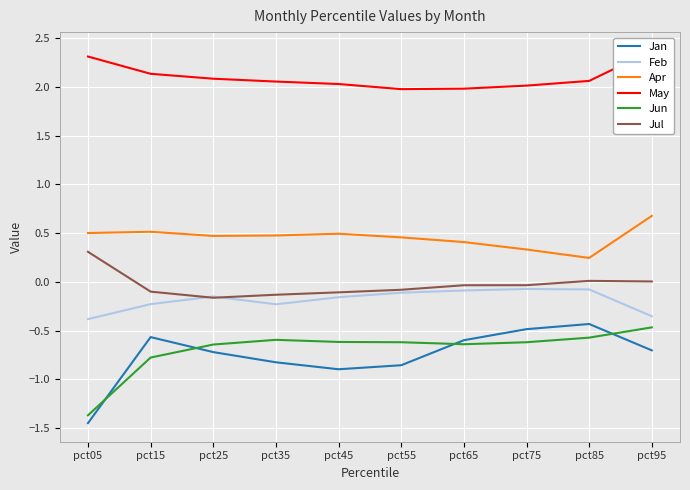

Reading left to right, extract all data points from this chart.

Jan: pct05=-1.4	pct15=-0.6	pct25=-0.7	pct35=-0.8	pct45=-0.9	pct55=-0.9	pct65=-0.6	pct75=-0.5	pct85=-0.4	pct95=-0.7
Feb: pct05=-0.4	pct15=-0.2	pct25=-0.1	pct35=-0.2	pct45=-0.2	pct55=-0.1	pct65=-0.1	pct75=-0.1	pct85=-0.1	pct95=-0.4
Apr: pct05=0.5	pct15=0.5	pct25=0.5	pct35=0.5	pct45=0.5	pct55=0.5	pct65=0.4	pct75=0.3	pct85=0.2	pct95=0.7
May: pct05=2.3	pct15=2.1	pct25=2.1	pct35=2.1	pct45=2.0	pct55=2.0	pct65=2.0	pct75=2.0	pct85=2.1	pct95=2.4
Jun: pct05=-1.4	pct15=-0.8	pct25=-0.6	pct35=-0.6	pct45=-0.6	pct55=-0.6	pct65=-0.6	pct75=-0.6	pct85=-0.6	pct95=-0.5
Jul: pct05=0.3	pct15=-0.1	pct25=-0.2	pct35=-0.1	pct45=-0.1	pct55=-0.1	pct65=-0.0	pct75=-0.0	pct85=0.0	pct95=0.0